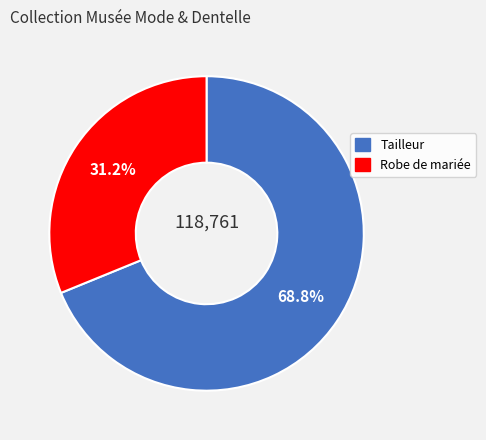

What percentage is the Tailleur slice, to the nearest percent?

69%